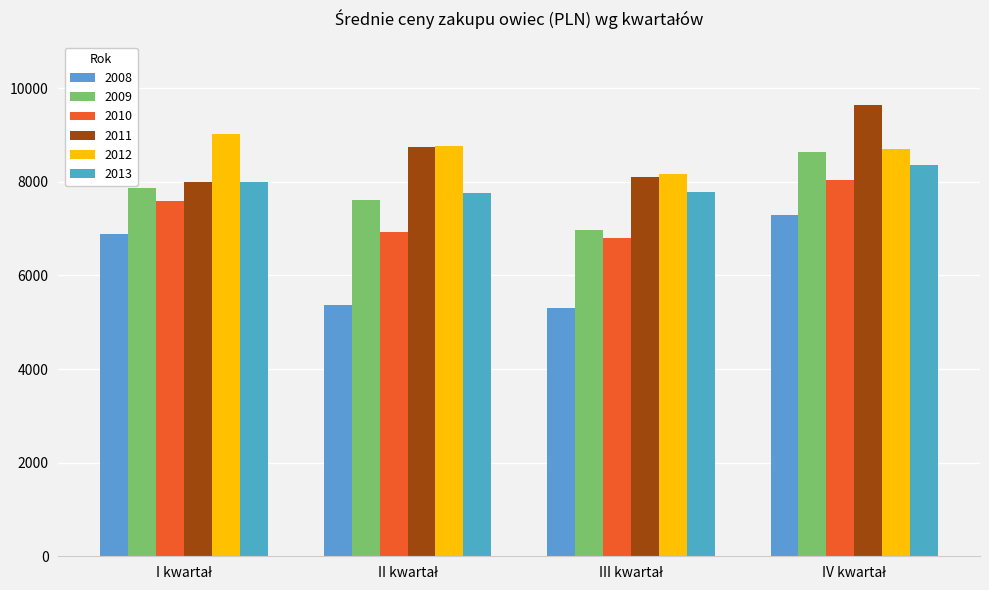

Which series has the largest total across all categories?

2012